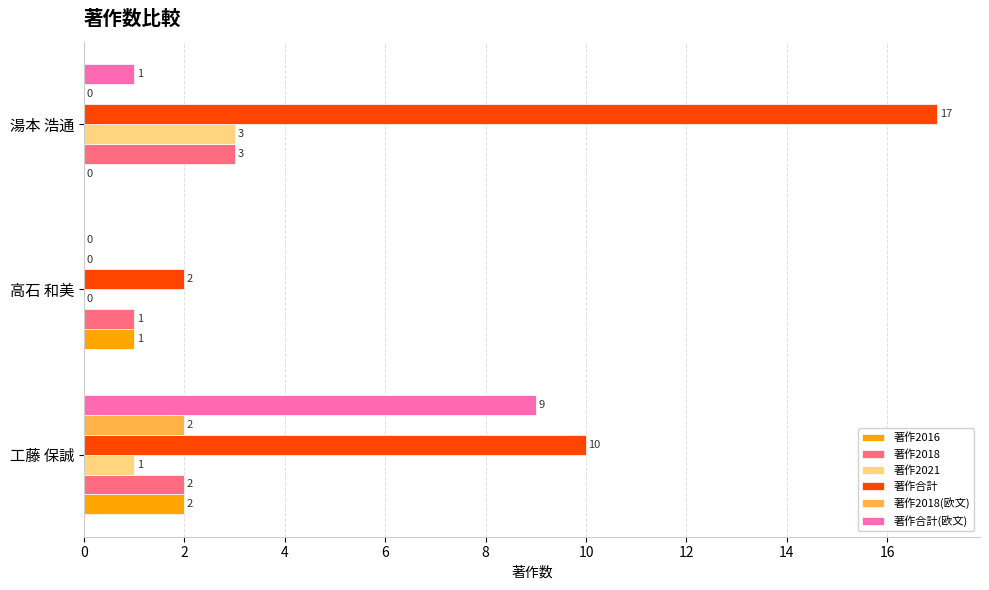

What is the sum of all 著作2021 values?

4